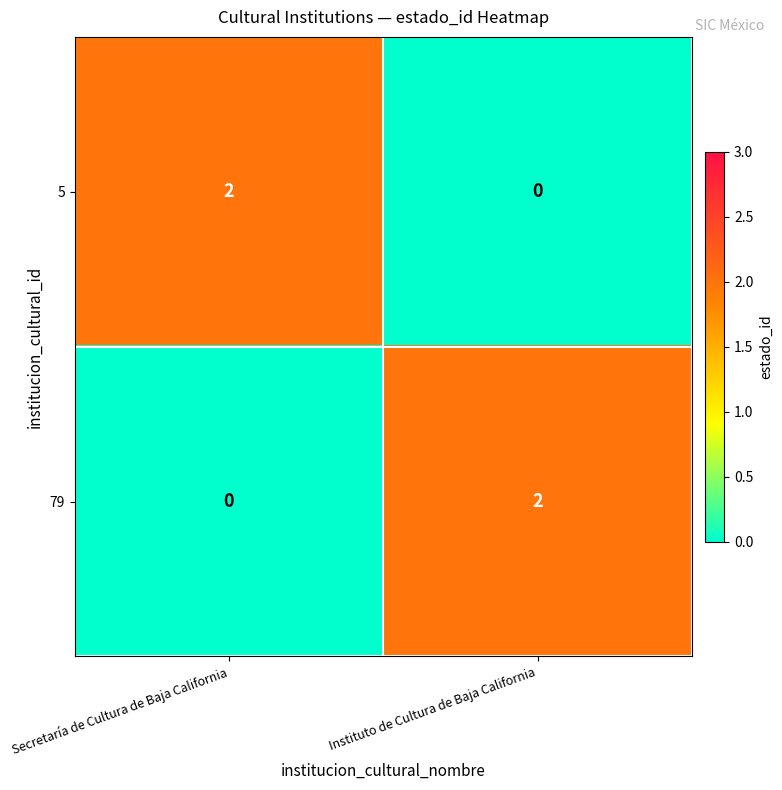

Is it true that 5 equals 3 at Secretaría de Cultura de Baja California?

False